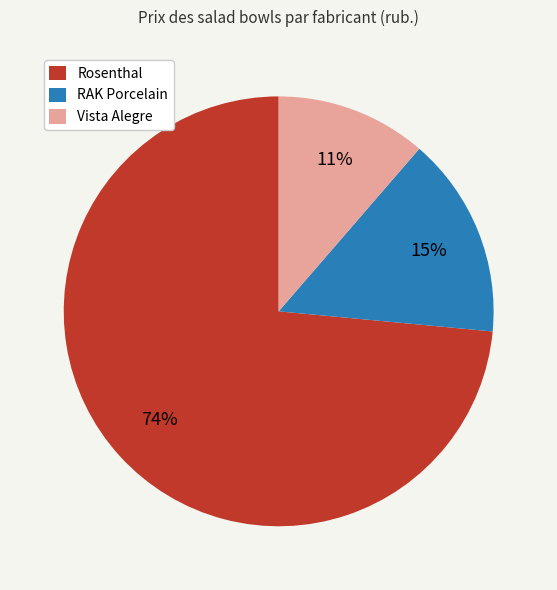

Is there any slice that represents more than half of the pie?

Yes